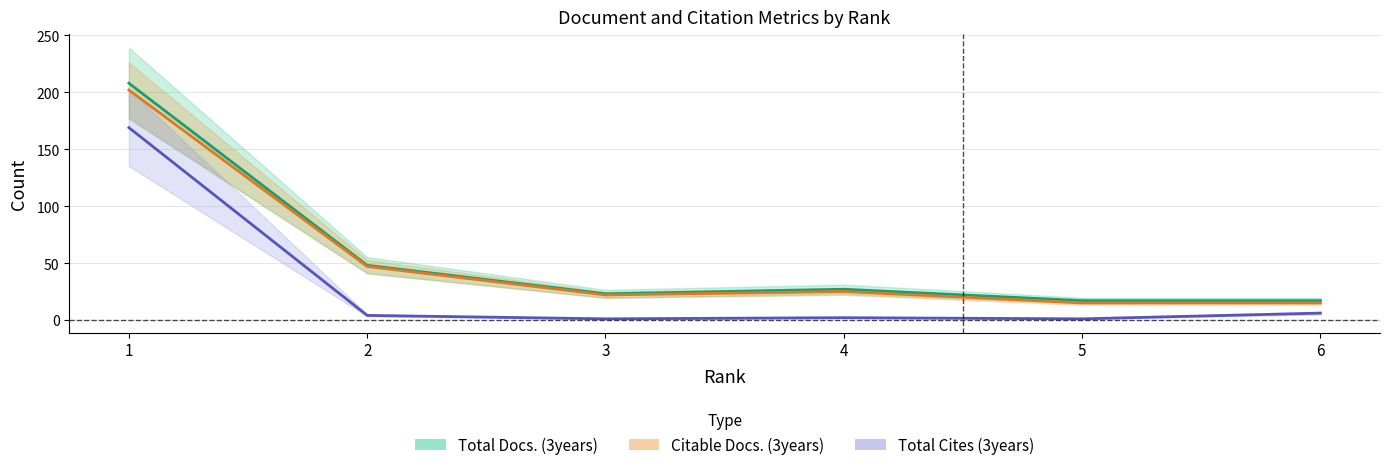

Reading left to right, list all the values displayed in this chart.

Total Docs. (3years): 208	48	23	27	17	17
Citable Docs. (3years): 202	47	22	25	15	15
Total Cites (3years): 169	4	1	2	1	6